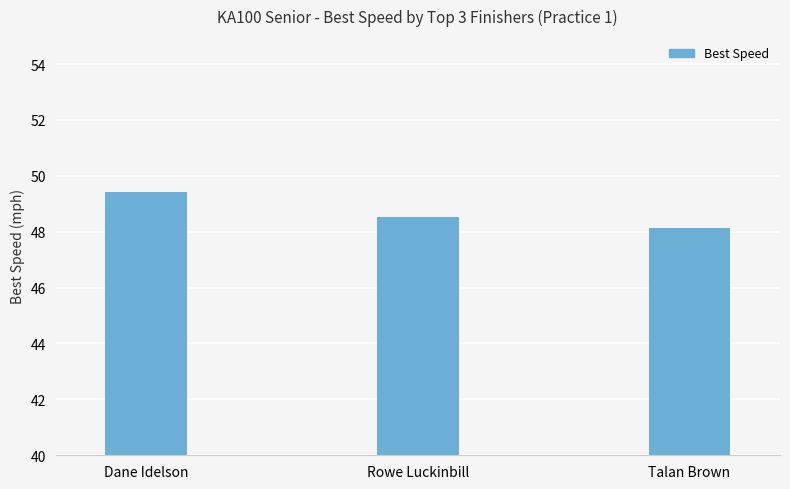

What is the difference between the values at Rowe Luckinbill and Dane Idelson?

0.9